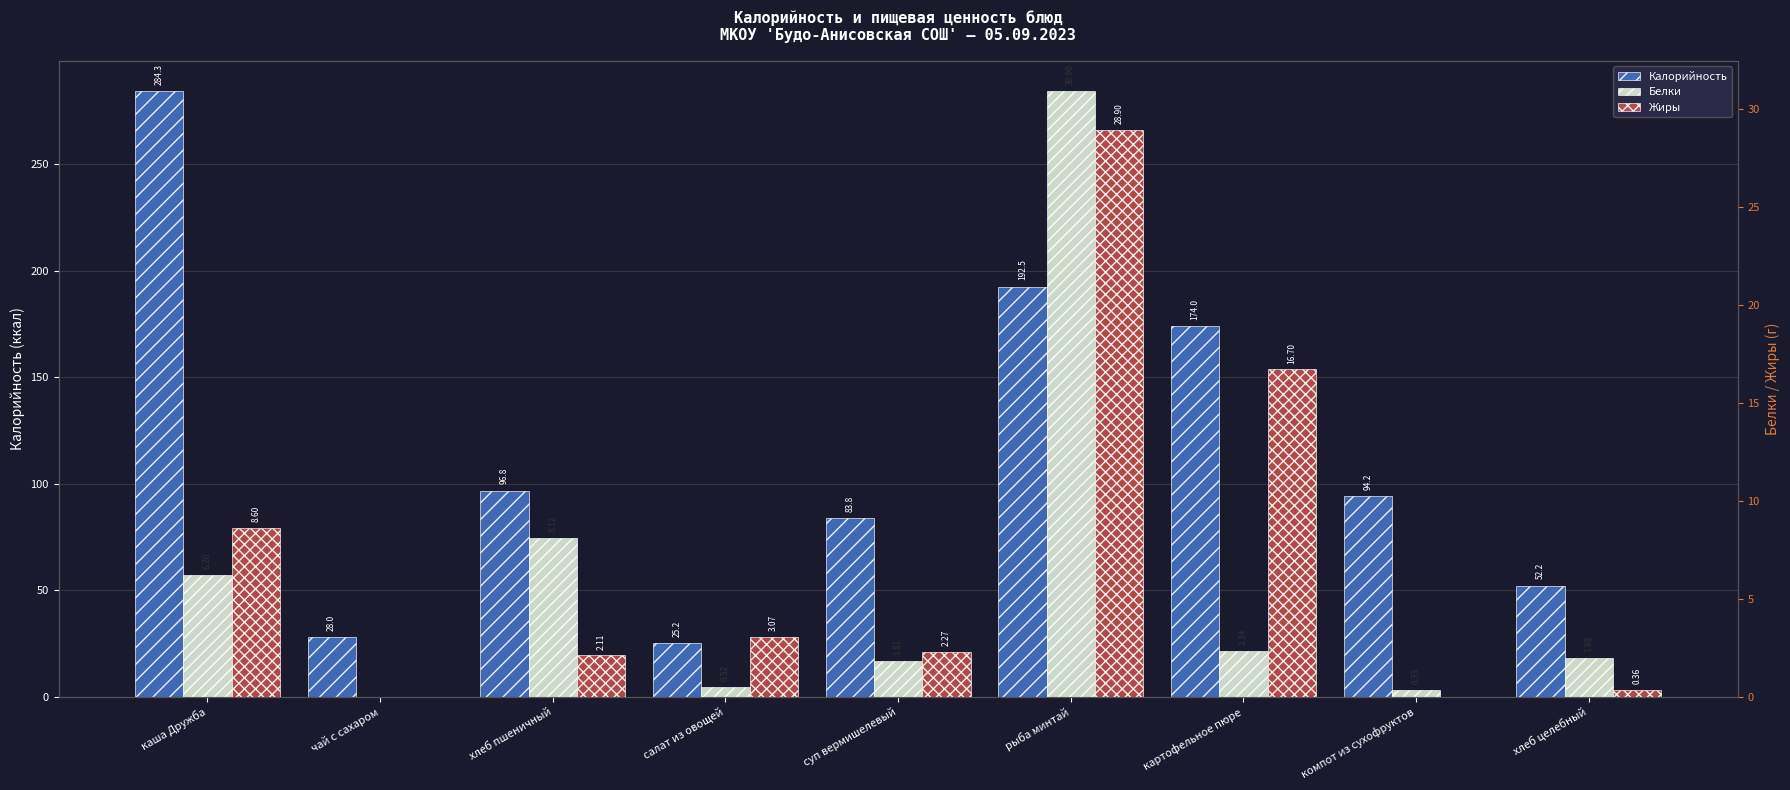

Between рыба минтай and картофельное пюре, which series saw the biggest shift?

Белки